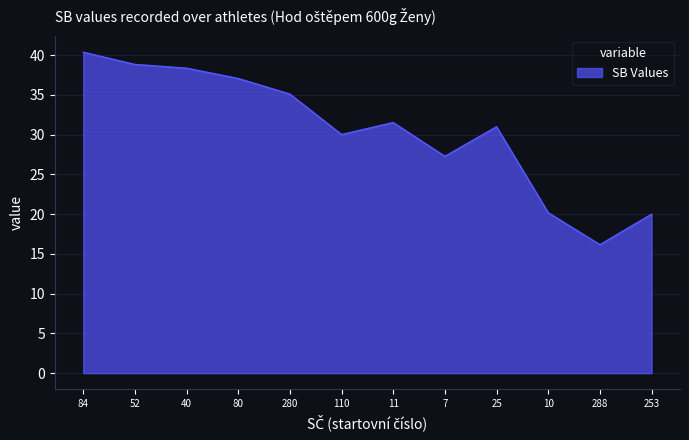

Where is the first local minimum?

110